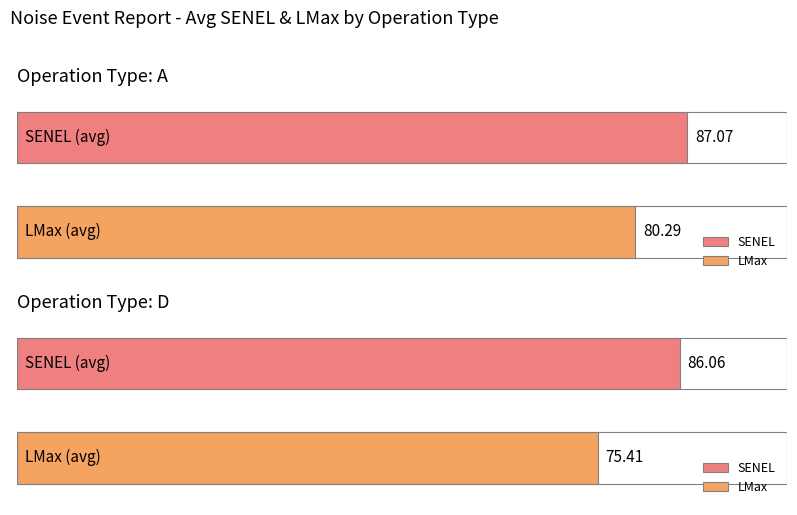

The value of SENEL at D is 21.1. True or false?

False